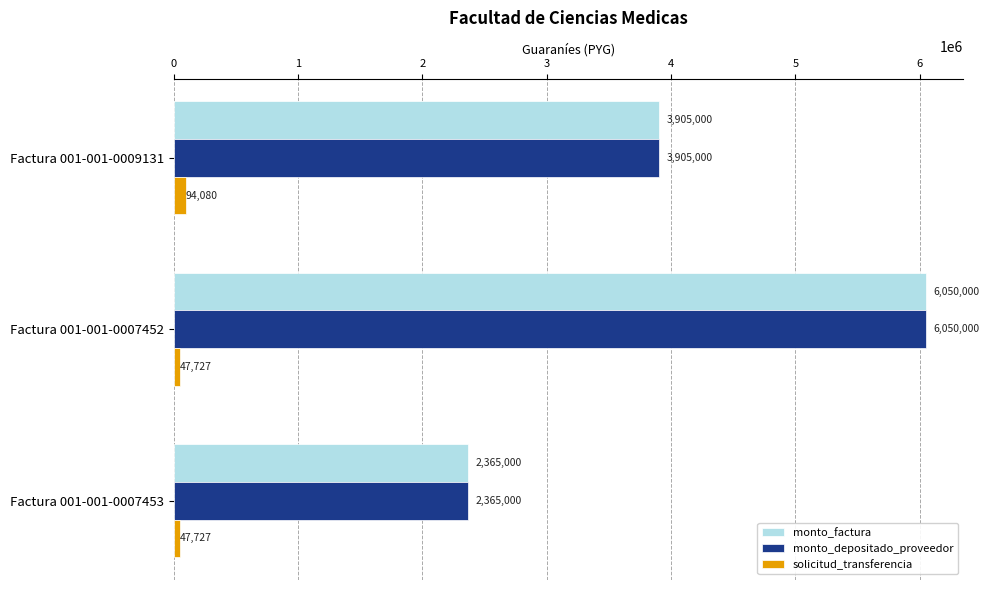

What is the average value of the monto_factura series?

4106667